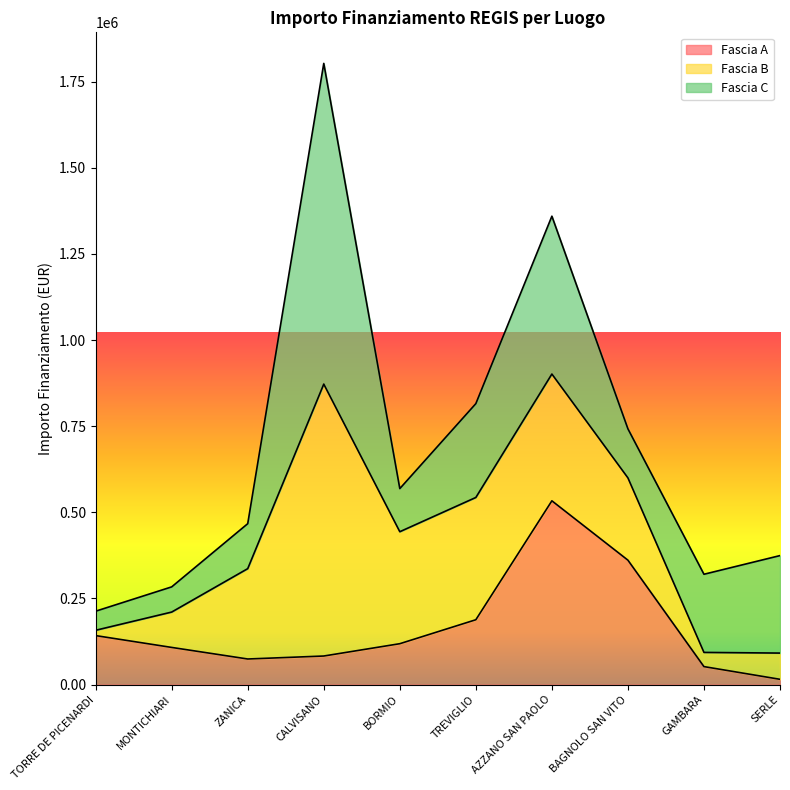

Is the value of Fascia C at BAGNOLO SAN VITO greater than the value of Fascia A at MONTICHIARI?

Yes